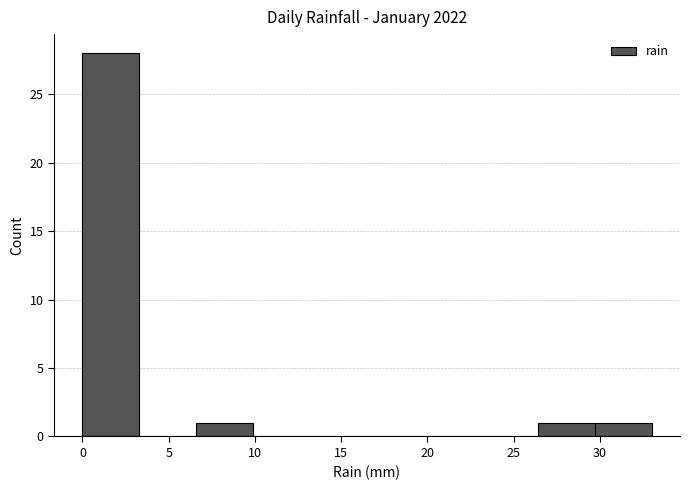

What is the height of the bar covering 6.6 to 9.9 on the x-axis? Neither the bar edges nor the heights are printed on the chart, so give them approximately, as read against the axes.

1